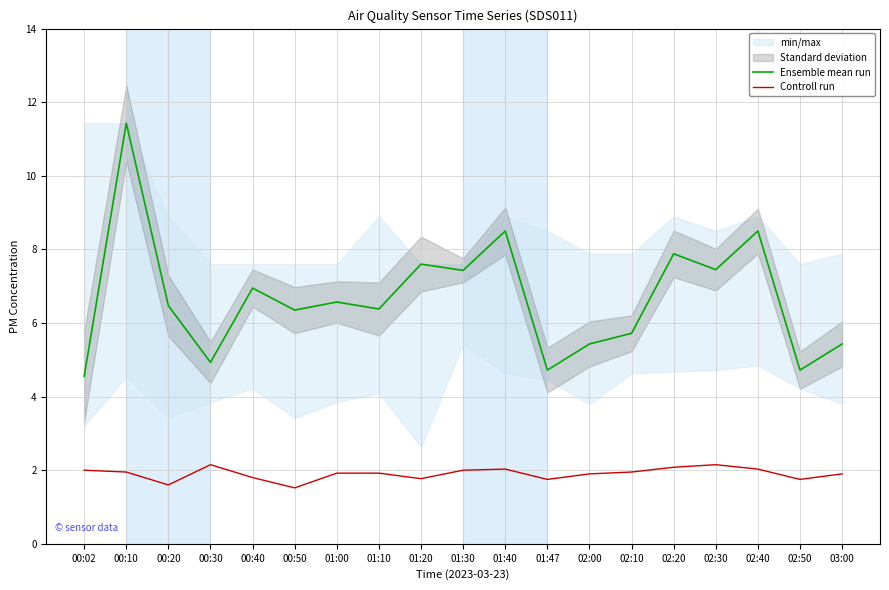

What is the minimum value shown in the chart?

1.5